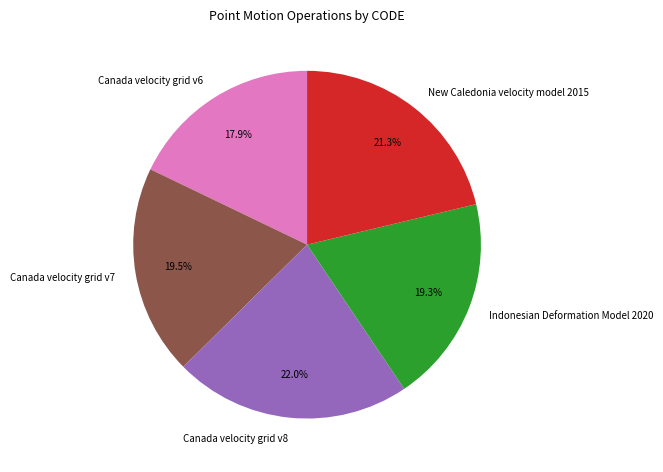

To the nearest percent, what is the combined percentage of Canada velocity grid v8 and New Caledonia velocity model 2015?

43%